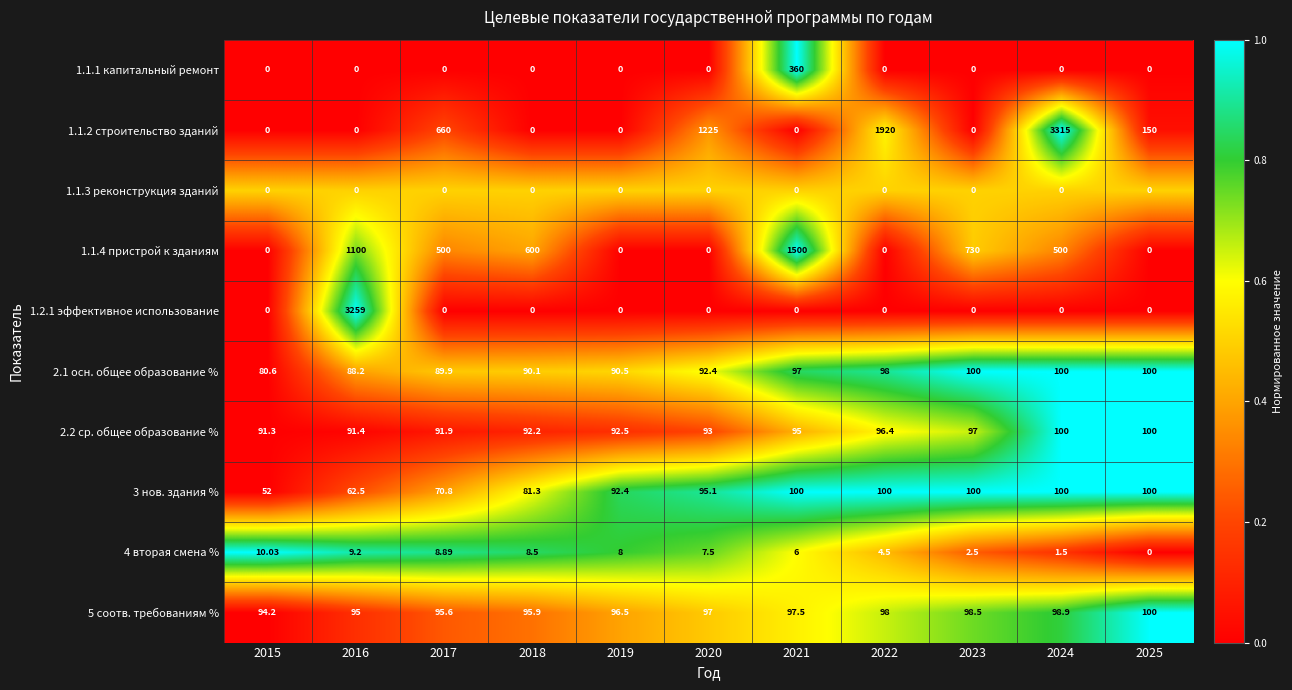

Which series has the largest range (max minus min)?

1.1.2 строительство зданий